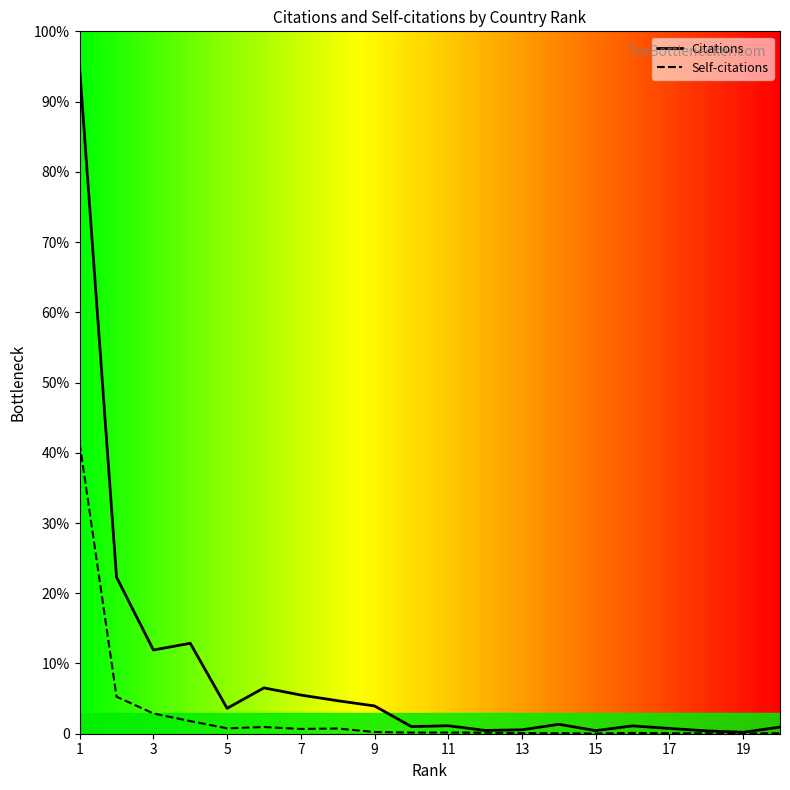

True or false: Self-citations has more than 1 points higher than both neighbors.

True